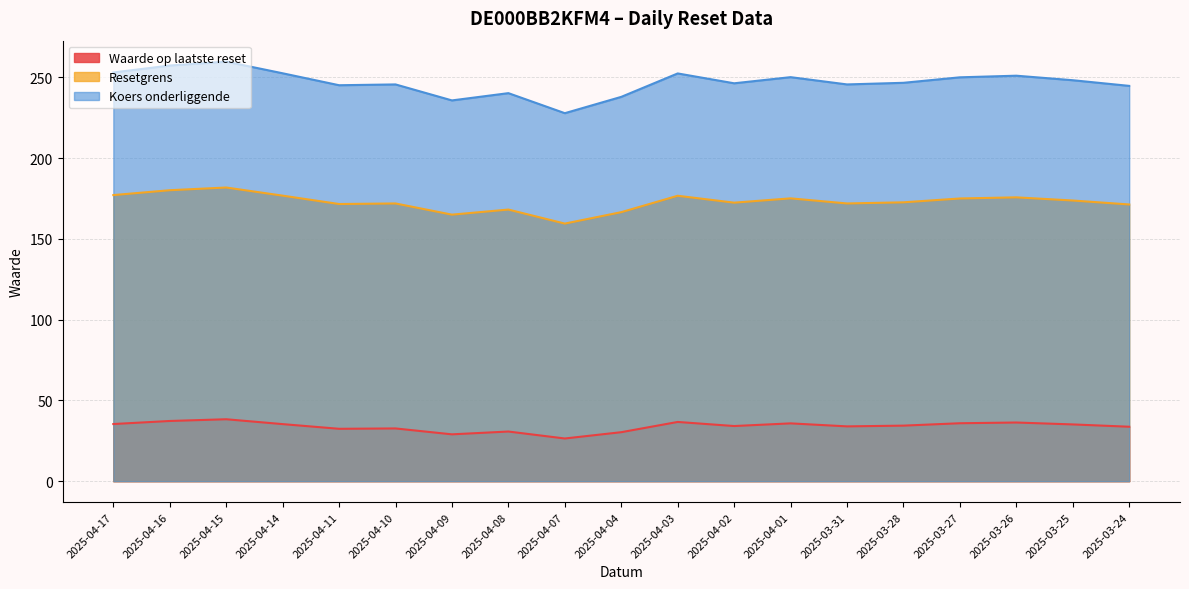

The Koers onderliggende series shows 262.5 at 2025-04-01. True or false?

False